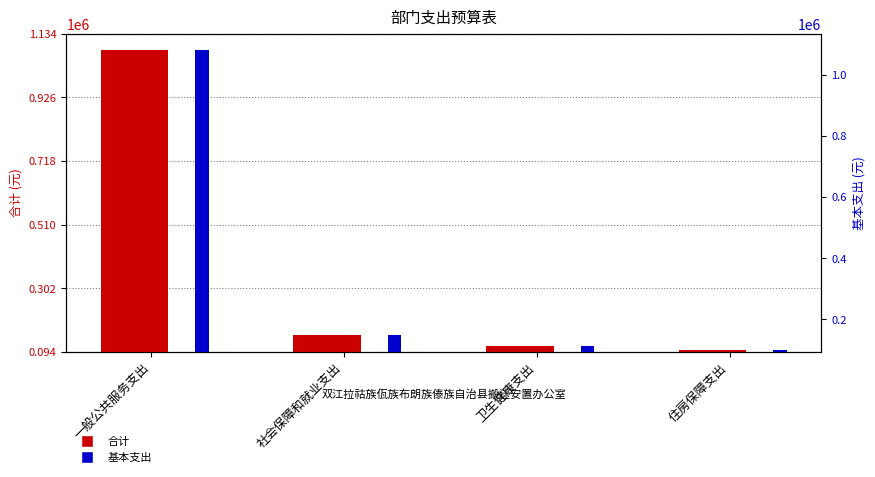

At which label does 合计 first exceed 148989?

一般公共服务支出